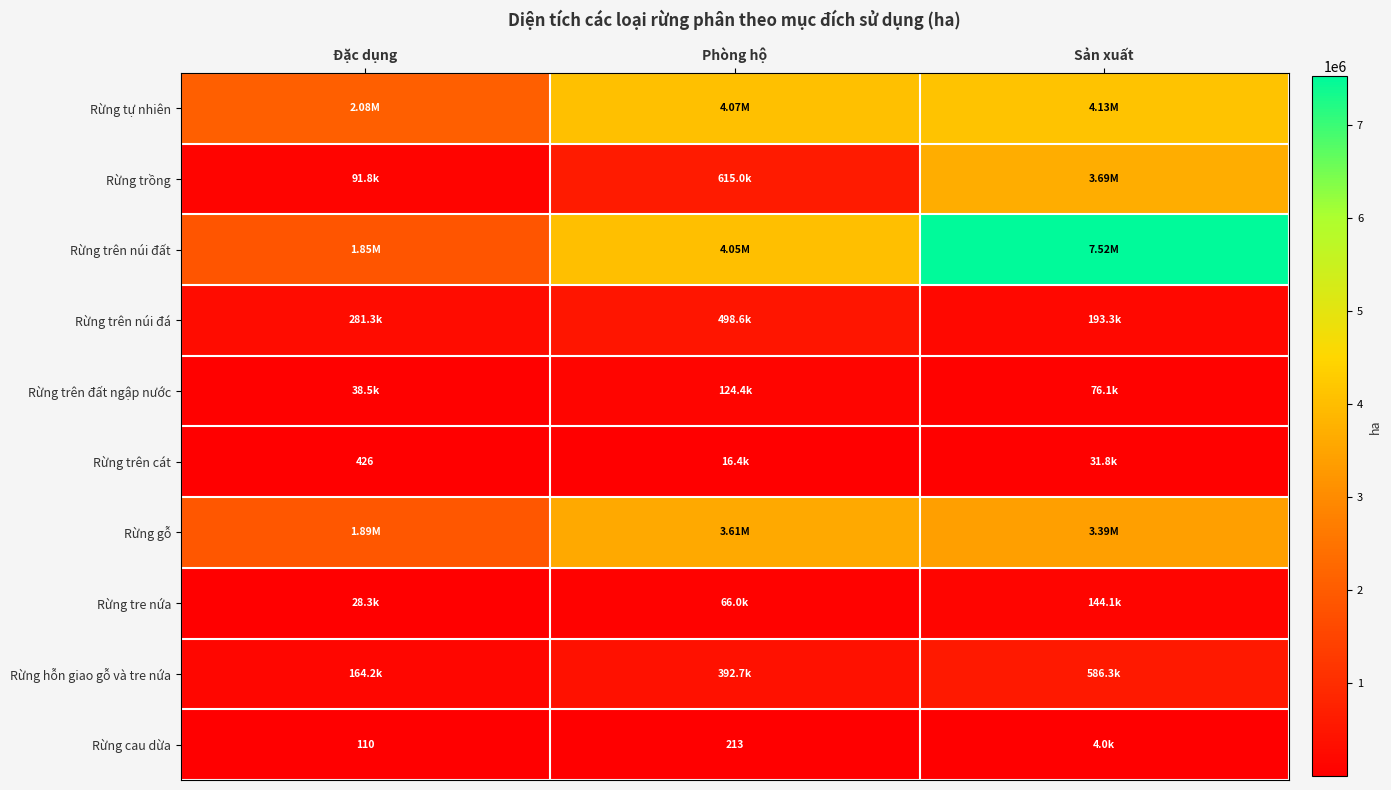

What is the total value across all series at Phòng hộ?

13441528.0